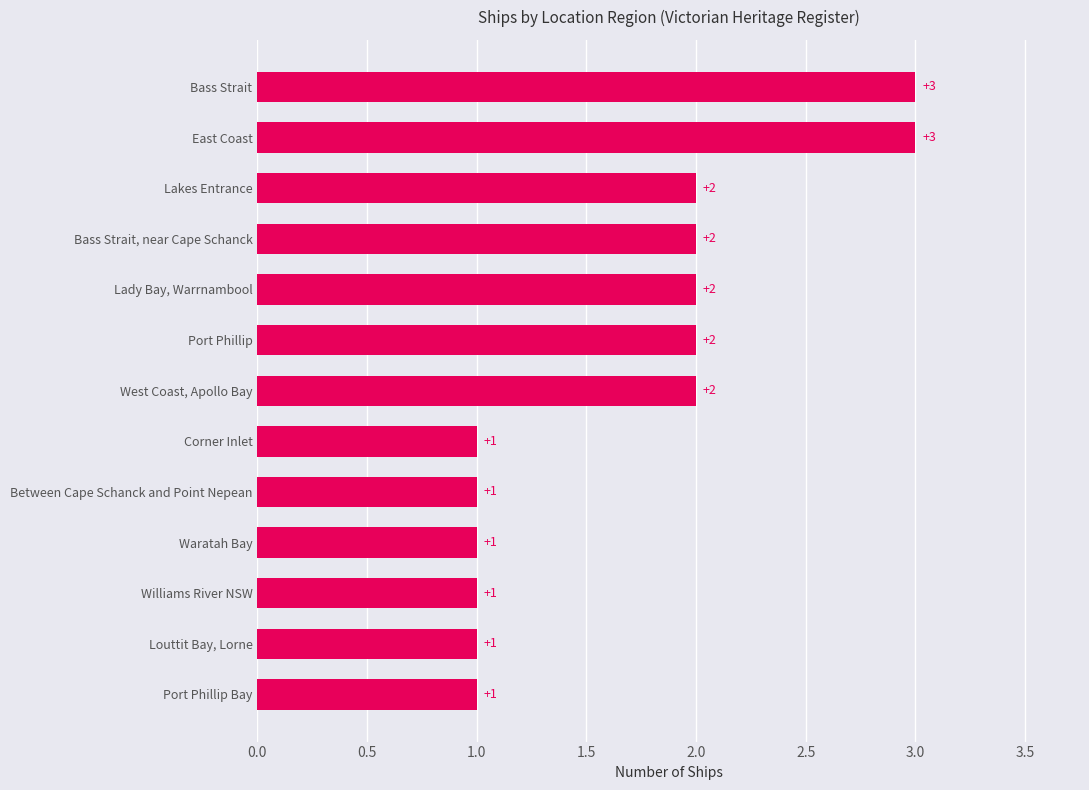

Is it true that the value at Between Cape Schanck and Point Nepean is 1?

True